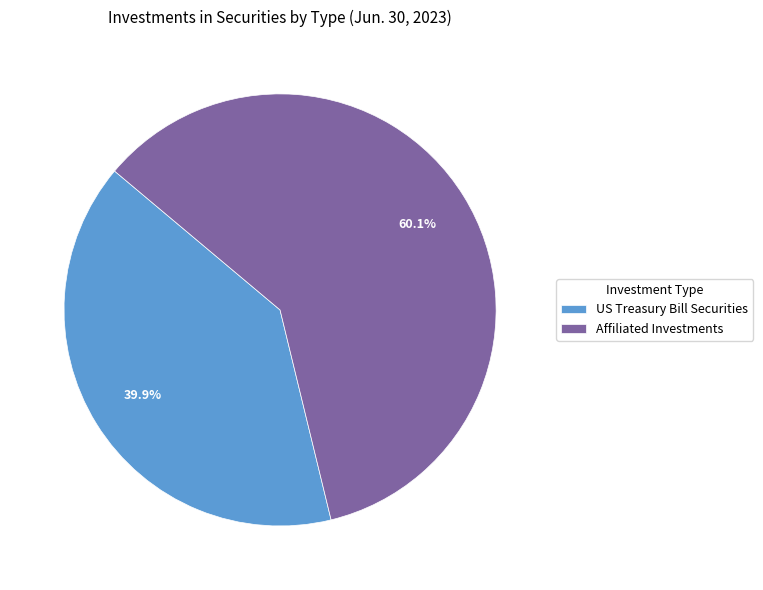

What percentage do US Treasury Bill Securities and Affiliated Investments together represent?

100.0%